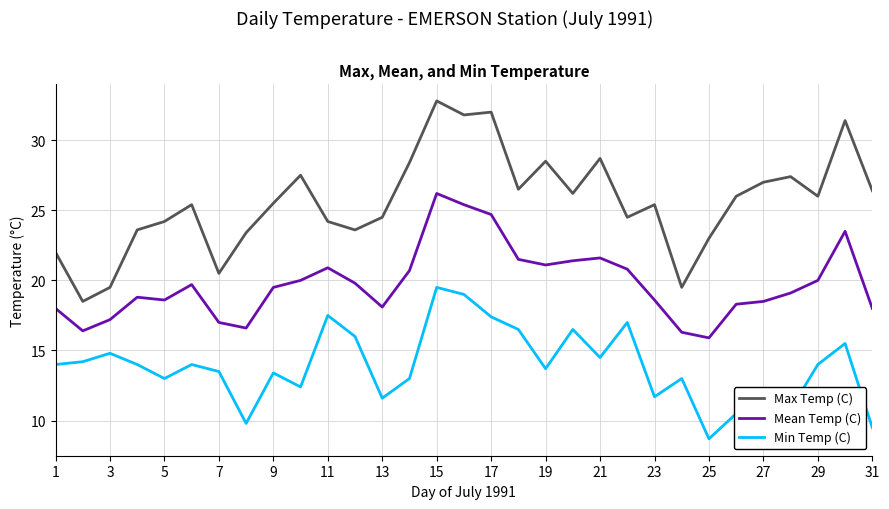

What is the greatest value displayed?

32.8